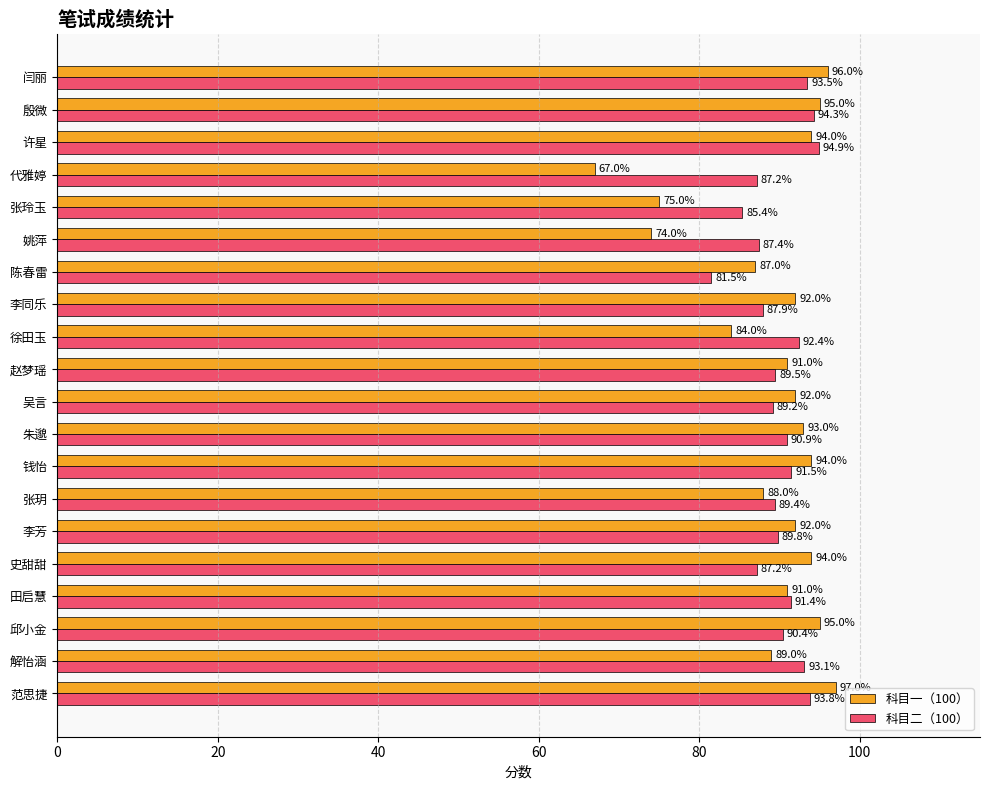

What is the spread (max minus min) of values at 张玲玉?

10.4